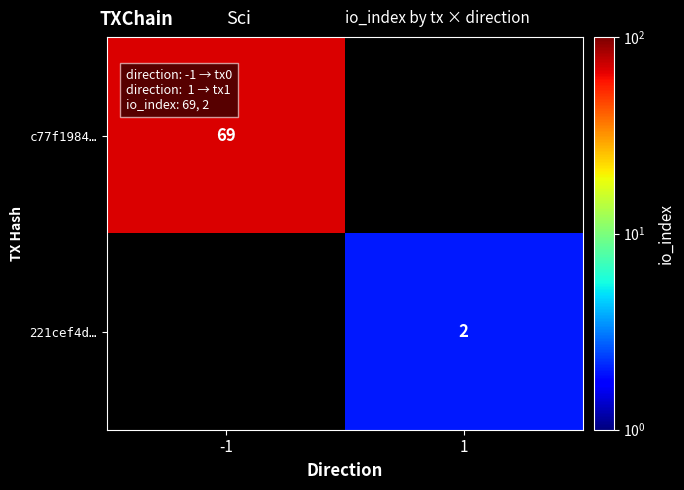

The c77f1984… series shows 19 at -1. True or false?

False